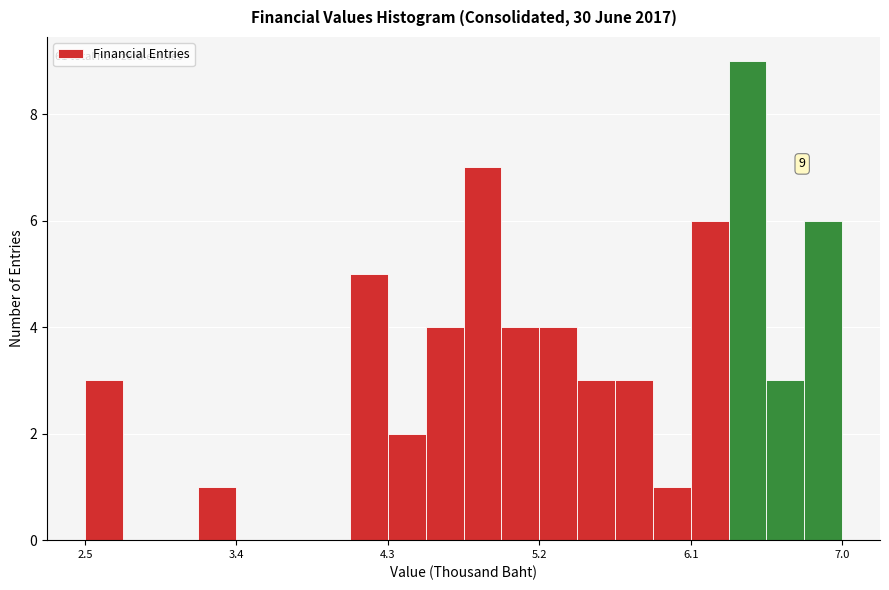

Around what value on the x-axis is the tallest bar? Give the approximate position of its centre, as read against the axis.

6.4